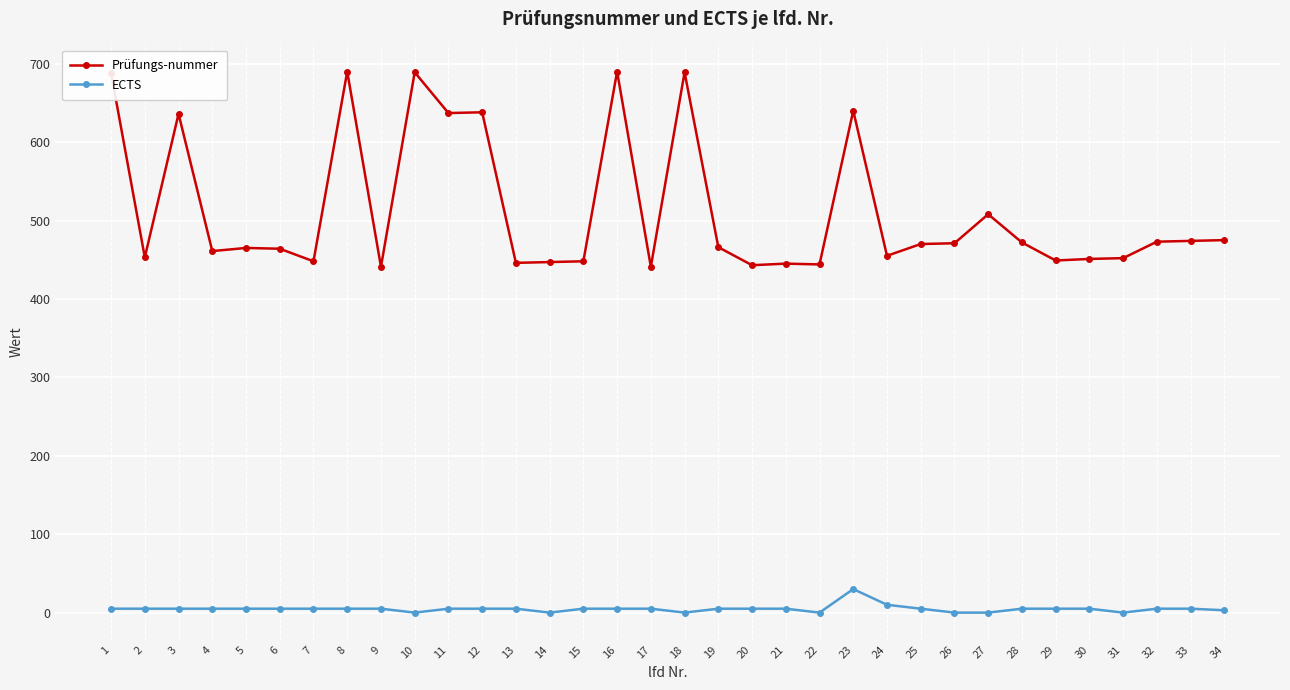

What is the value of the Prüfungs-nummer point at the 27th from the left?

508